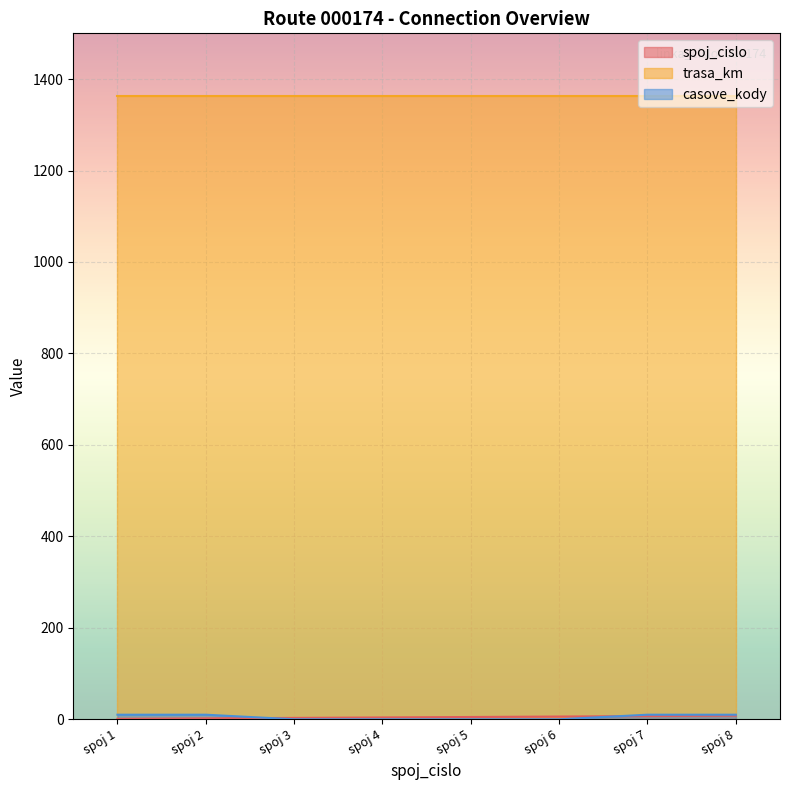

At which category is the sum across all series the highest?

spoj 8